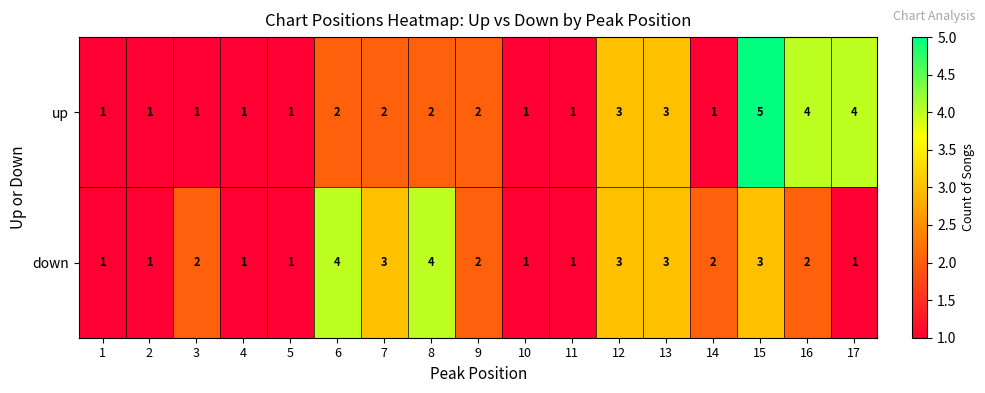

Between 5 and 16, which series saw the biggest shift?

up